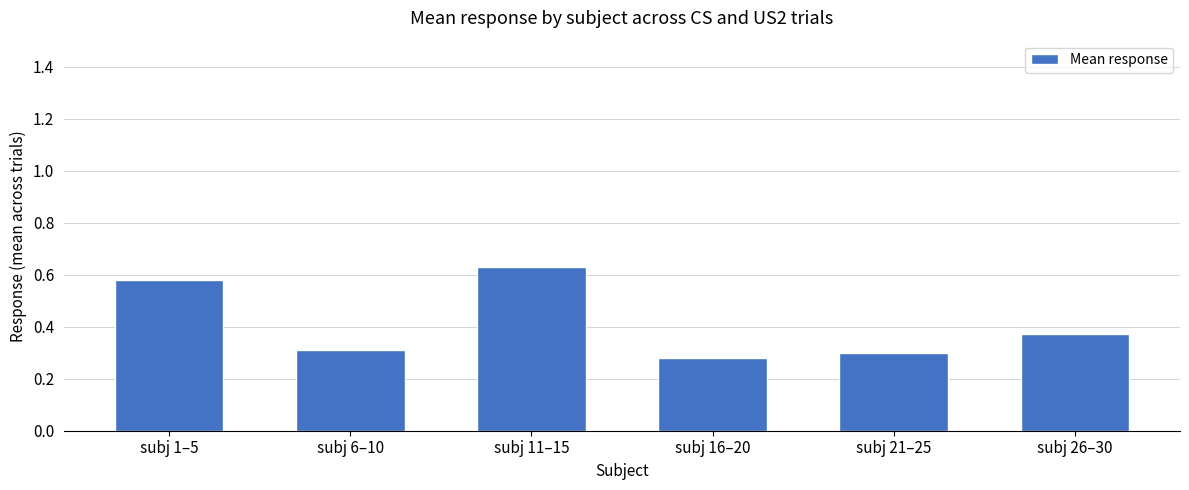

List the labels in order of value, largest first.

subj 11–15, subj 1–5, subj 26–30, subj 6–10, subj 21–25, subj 16–20